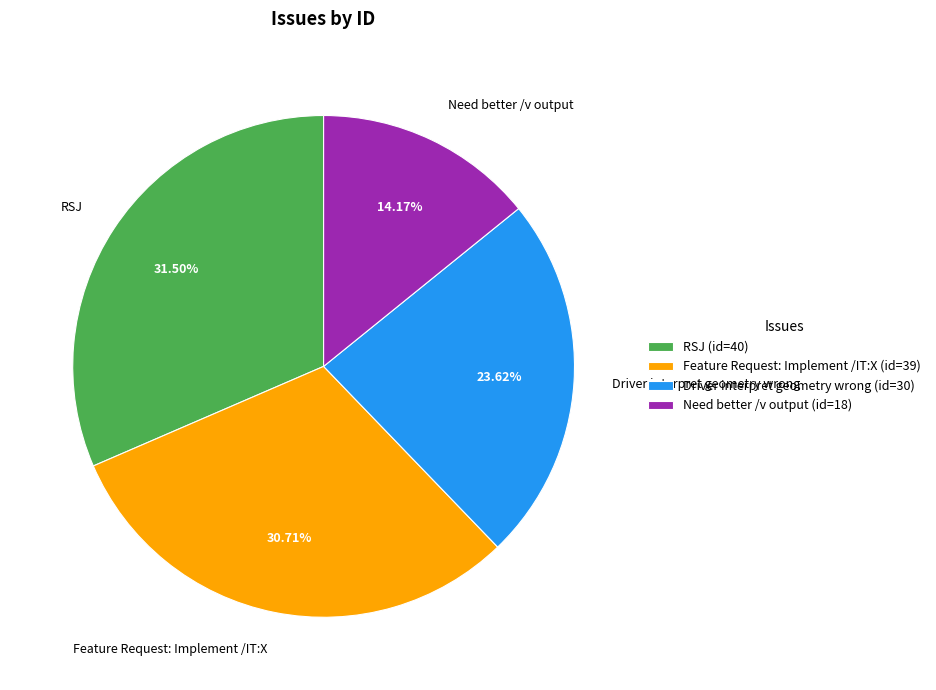

Approximately how many times larger is the value at Driver interpret geometry wrong compared to Need better /v output?

1.7